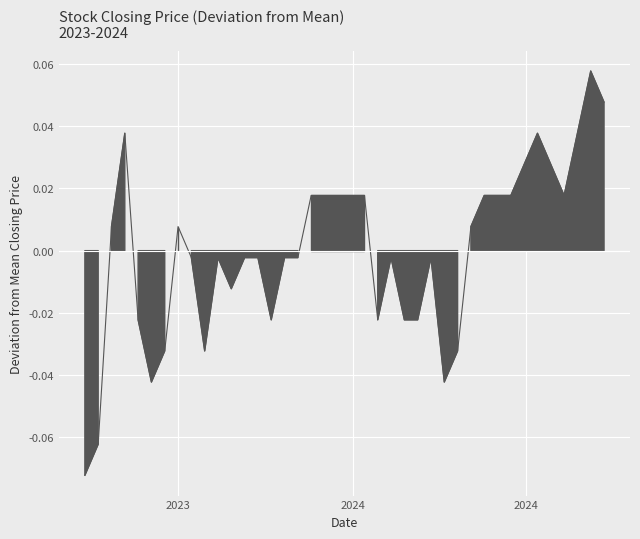

Is this an area chart (filled region under the line)?

Yes